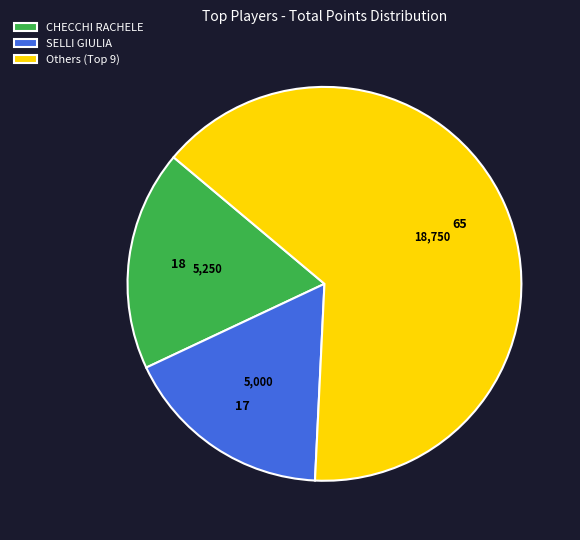

Approximately how many times larger is the value at CHECCHI RACHELE compared to SELLI GIULIA?

1.1